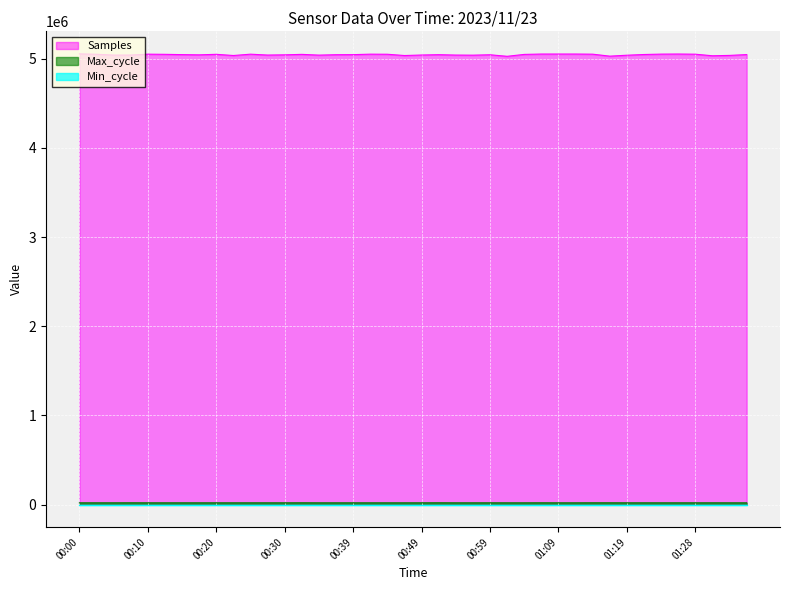

What position from the left is 00:57?

24